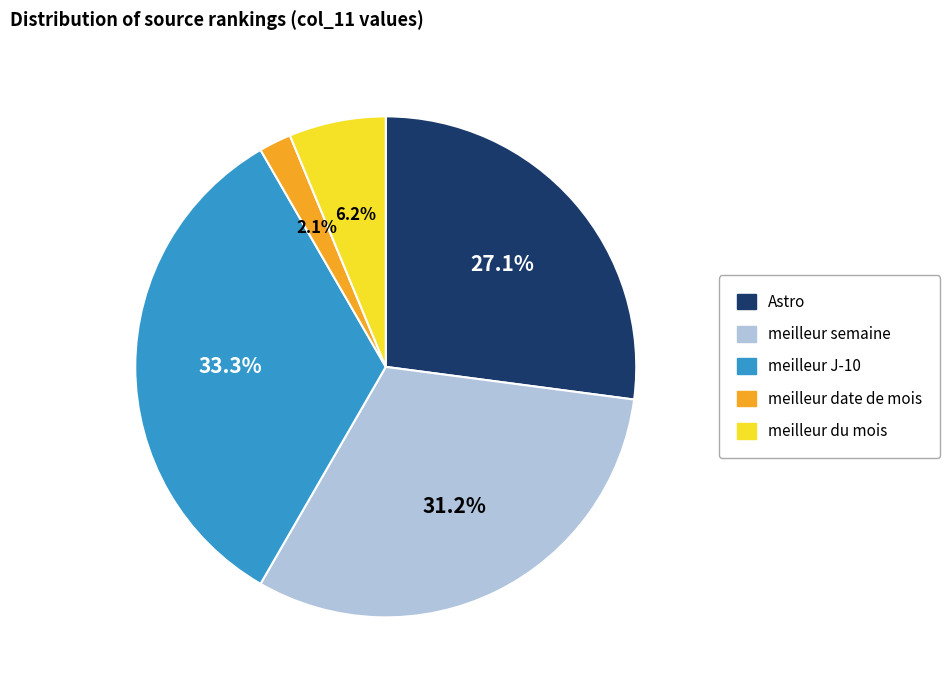

How many segments does this pie chart have?

5